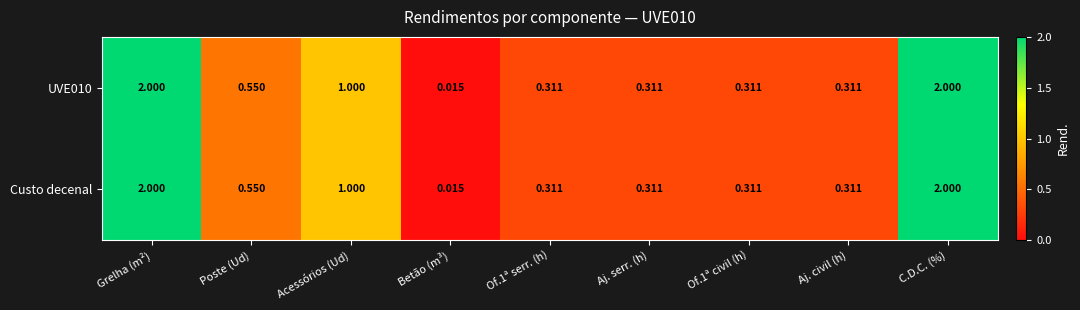

Which label corresponds to the smallest value in the chart?

Betão (m³)